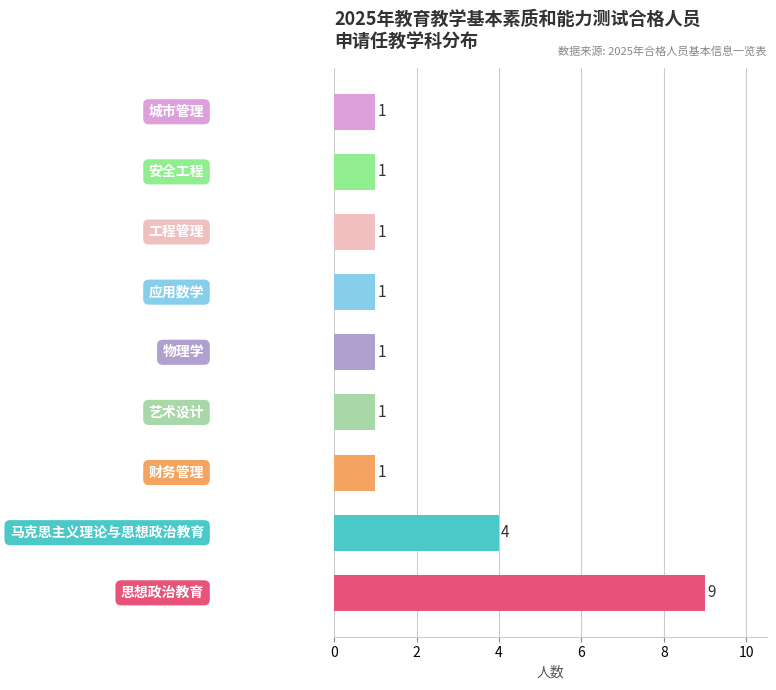

What is the difference between the maximum and minimum values?

8